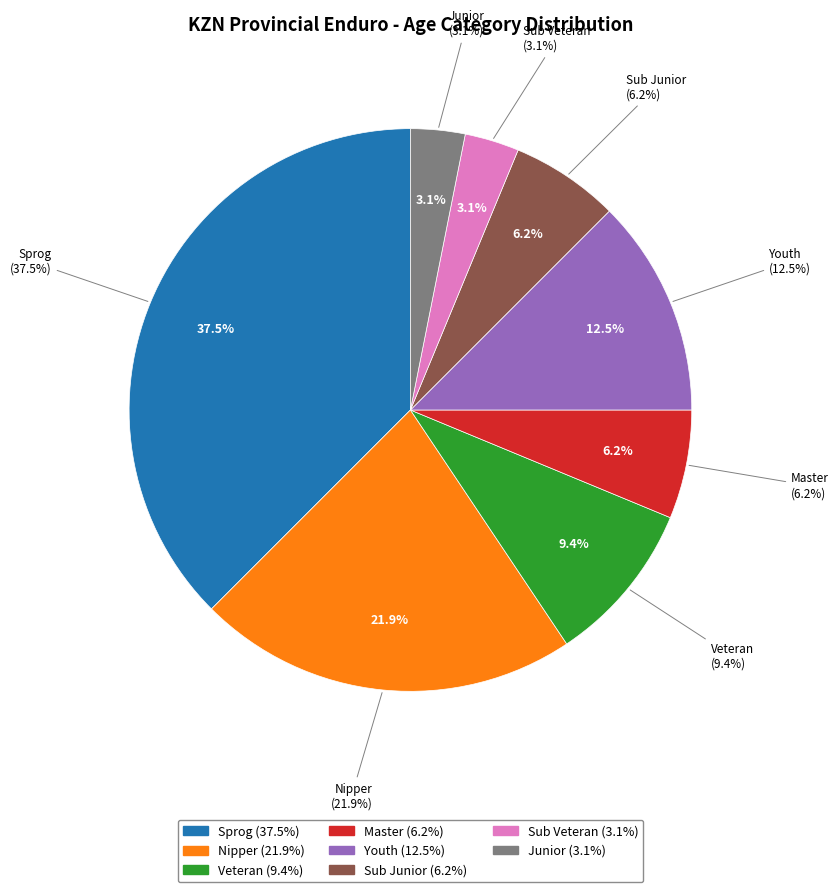

To the nearest percent, what percentage of the pie is Sub Veteran?

3%